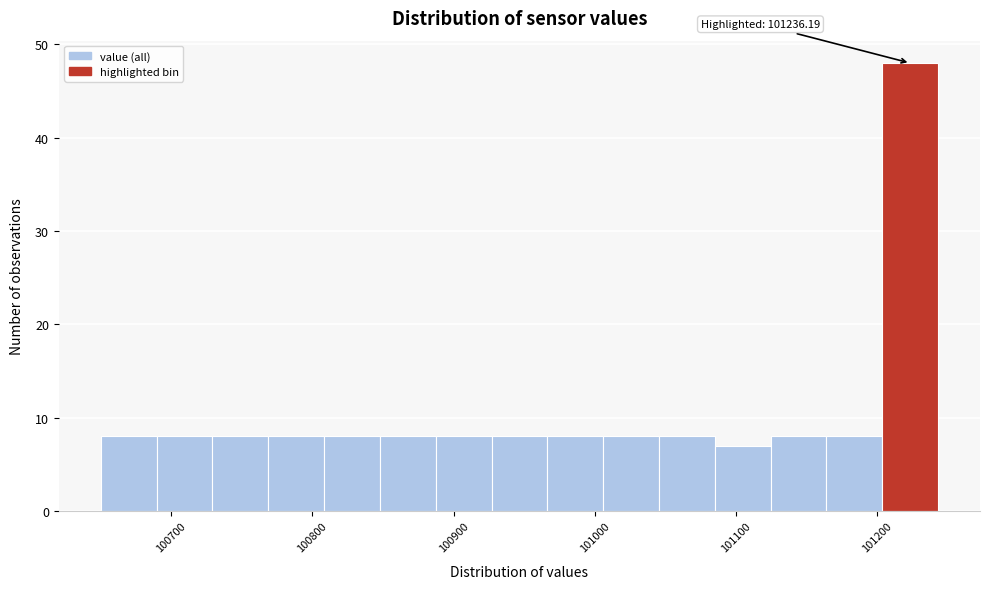

Read against the x-axis, roughly where is the centre of the tallest bar?

101220